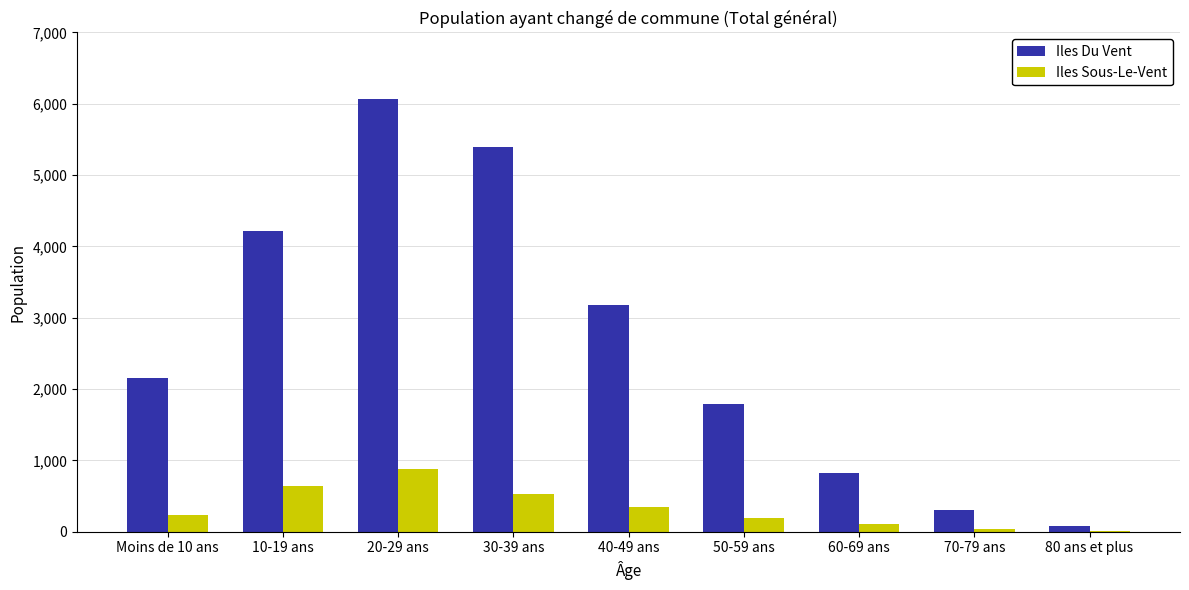

At which category is the sum across all series the highest?

20-29 ans